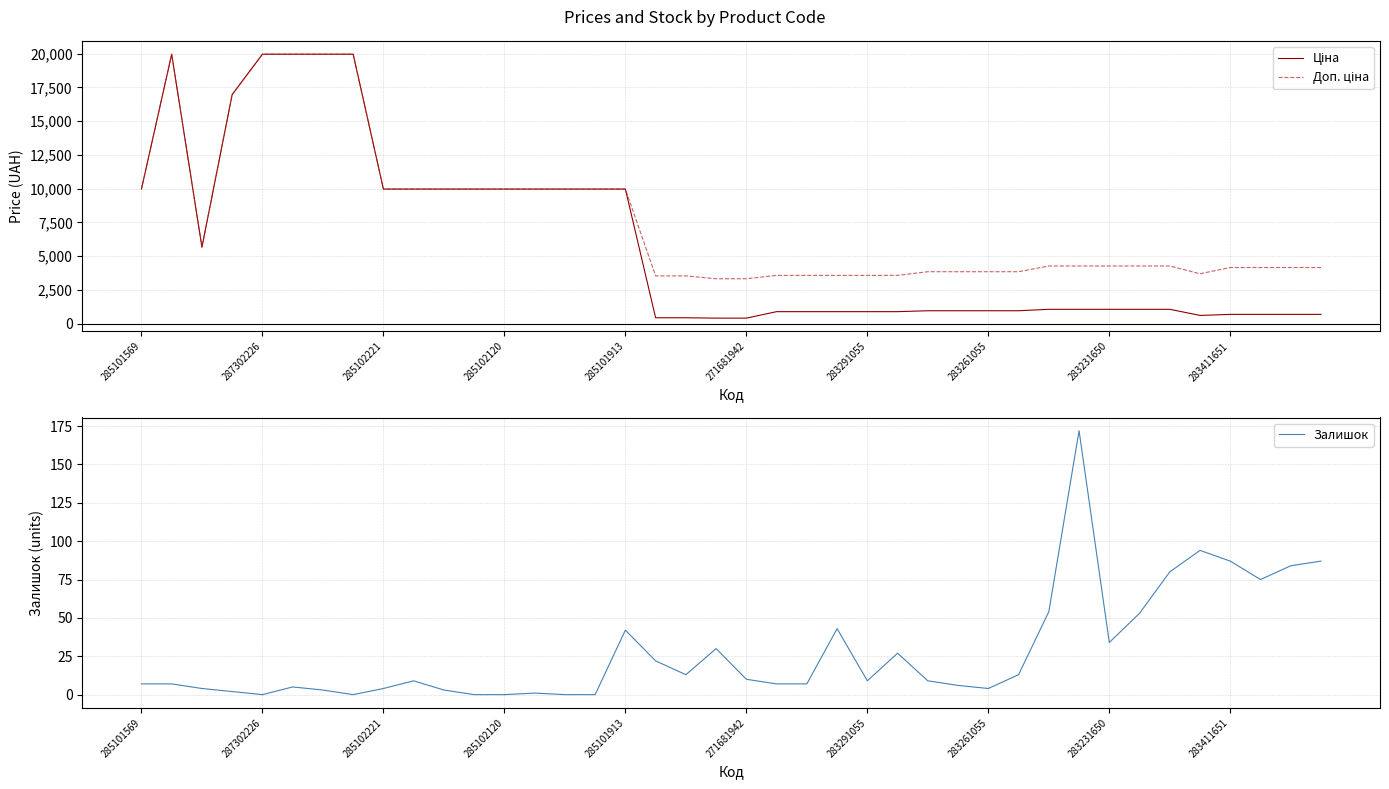

True or false: Залишок and Доп. ціна intersect in this chart.

False